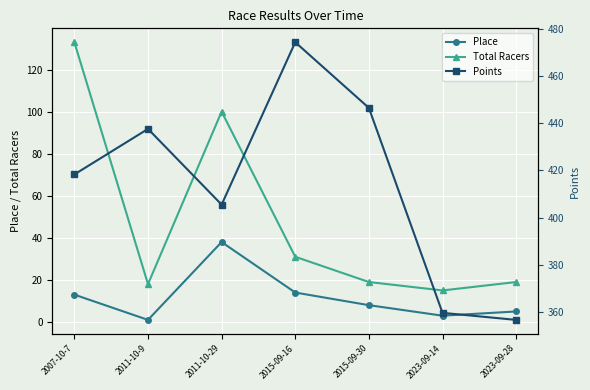

True or false: Points has more than 2 interior local peaks.

False